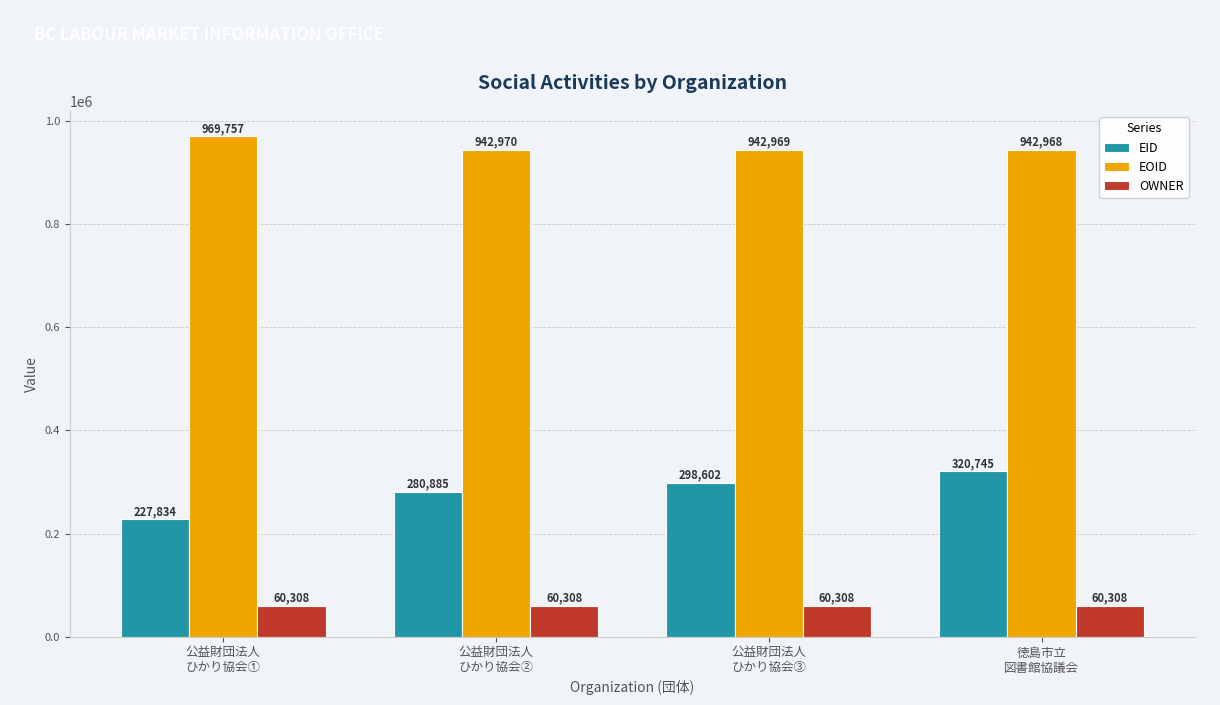

Reading left to right, extract all data points from this chart.

EID: 227834	280885	298602	320745
EOID: 969757	942970	942969	942968
OWNER: 60308	60308	60308	60308